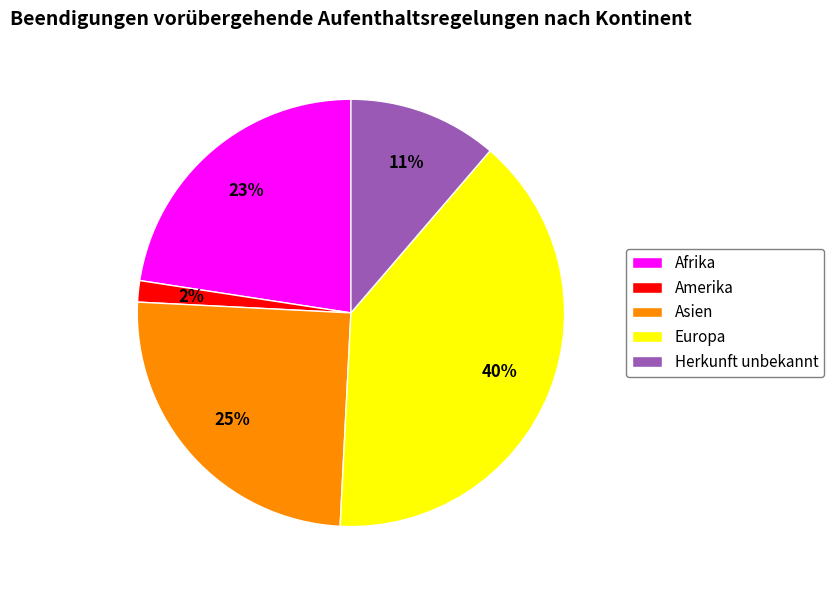

To the nearest percent, what is the average slice percentage?

20%